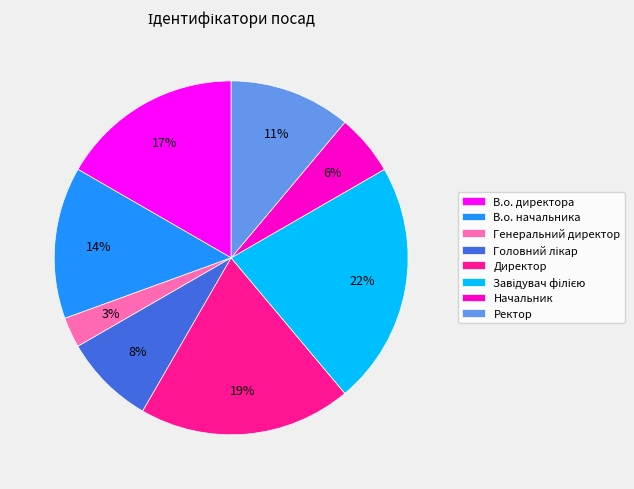

How many segments does this pie chart have?

8